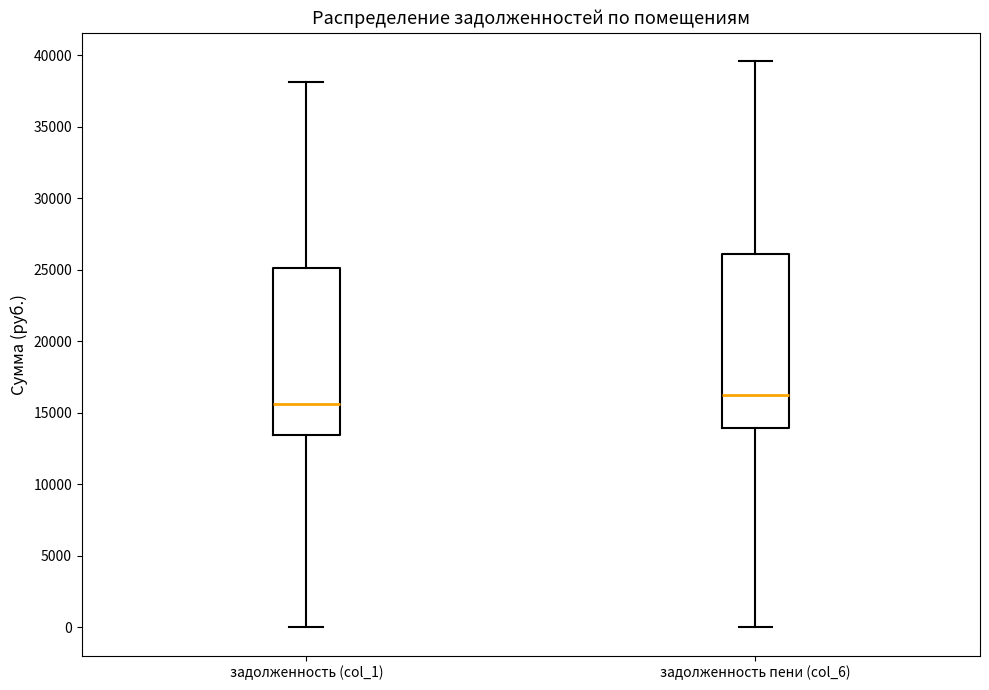

Reading left to right, transcribe this box plot: for each box, give where its median line is, the range the box spans, and where its two whiskers end, as read against the y-axis. The values are not printed on the chart, so give them approximately, as read against the axis.

задолженность (col_1): median 15500, box 13500 to 25000, whiskers 0 to 38000
задолженность пени (col_6): median 16500, box 14000 to 26000, whiskers 0 to 39500